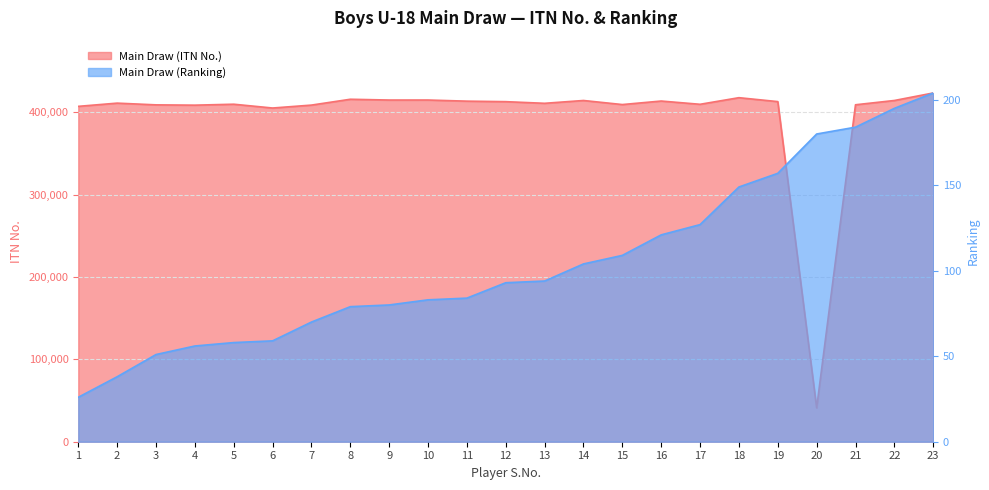

True or false: Main Draw (ITN No.) and Main Draw (Ranking) intersect in this chart.

False